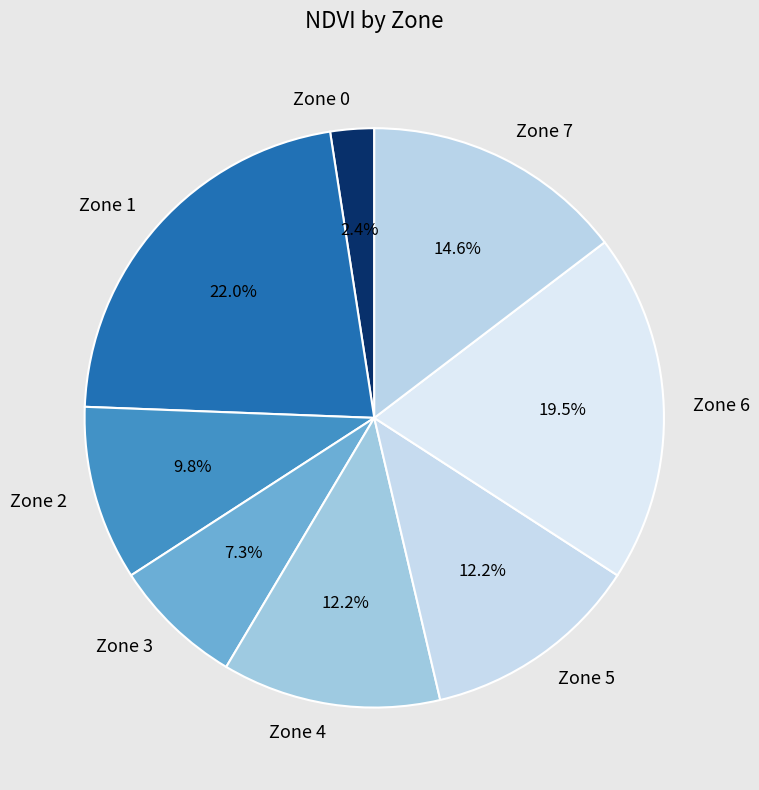

To the nearest percent, what is the combined percentage of Zone 7 and Zone 6?

34%